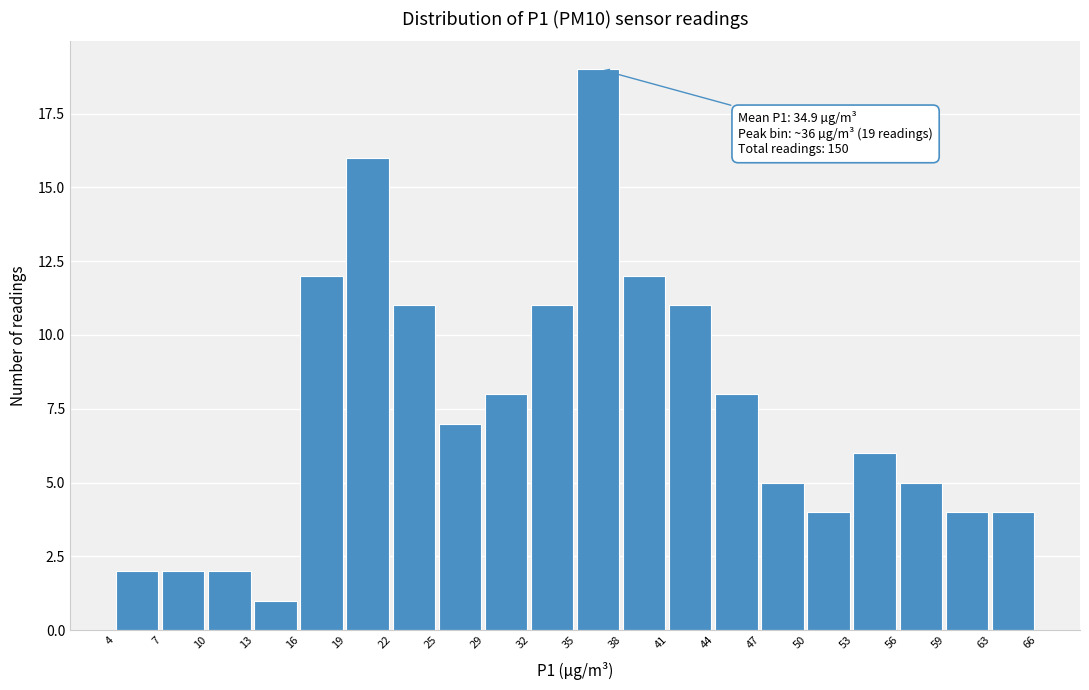

Over which range of the x-axis is the bar tallest?

35 to 38